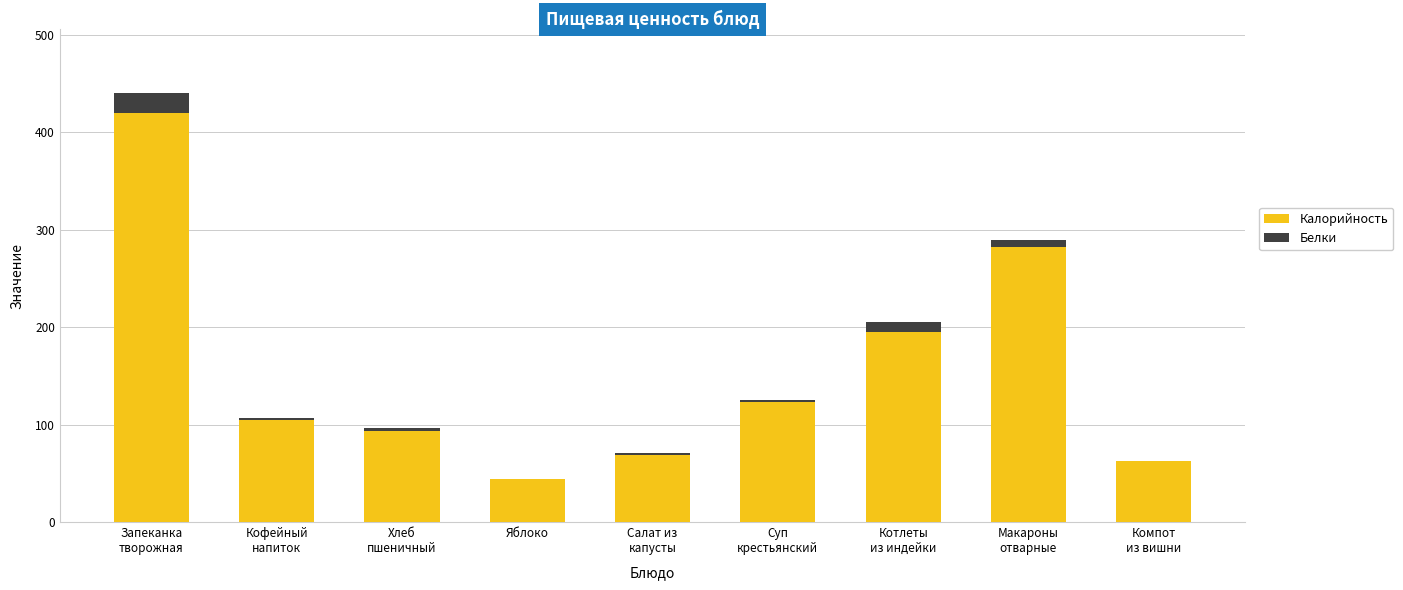

What is the highest value of the Калорийность series?

420.0